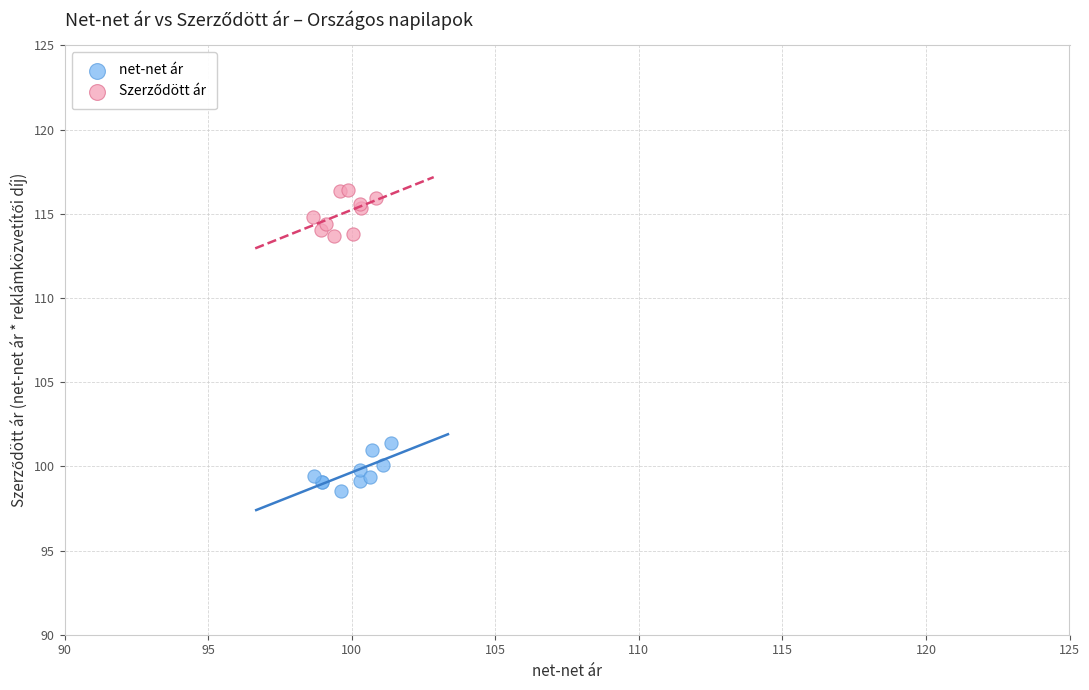

Which series reaches the minimum Y coordinate?

net-net ár